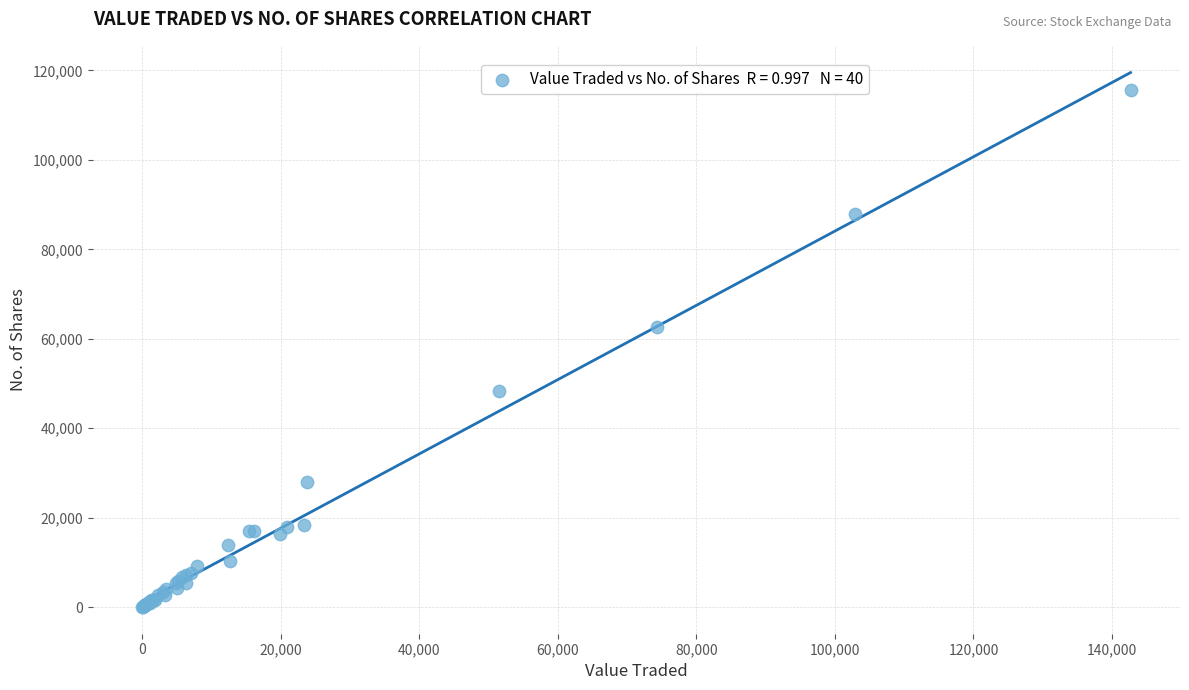

What Y value in the scatter plot is closest to 57829?

62591